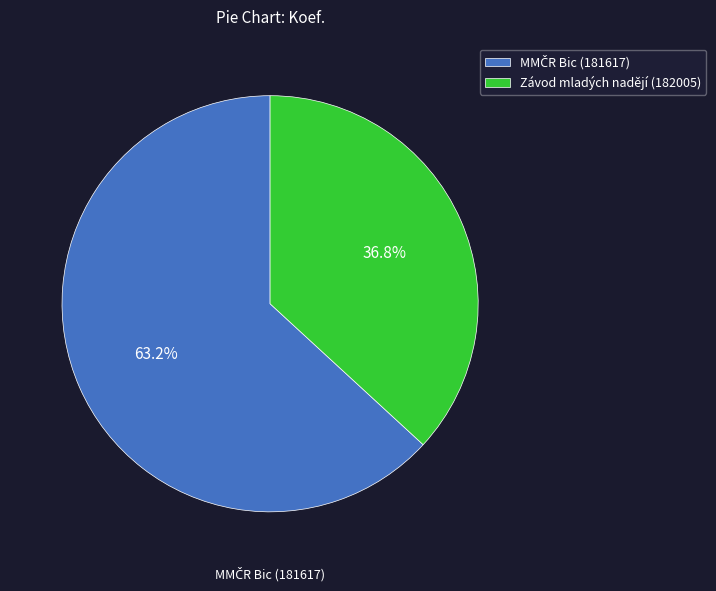

How much of the chart is everything except Závod mladých nadějí (182005)?

63.2%